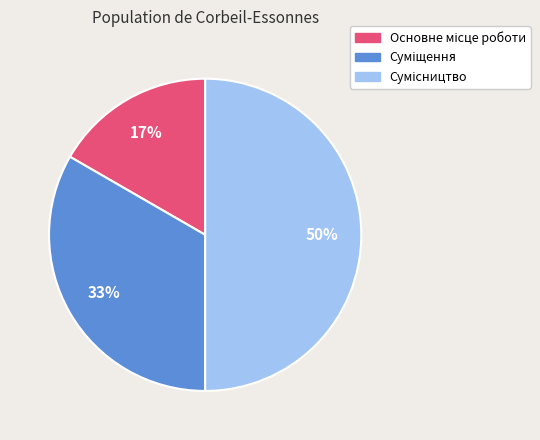

To the nearest percent, what is the difference between the largest and smallest slice percentages?

33%